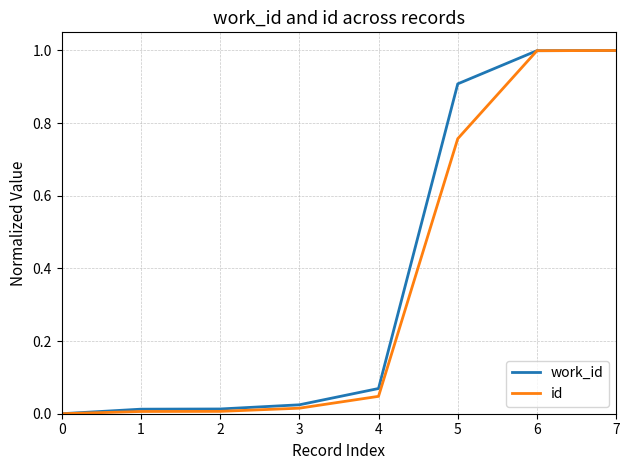

What is the average value of the id series?

0.4